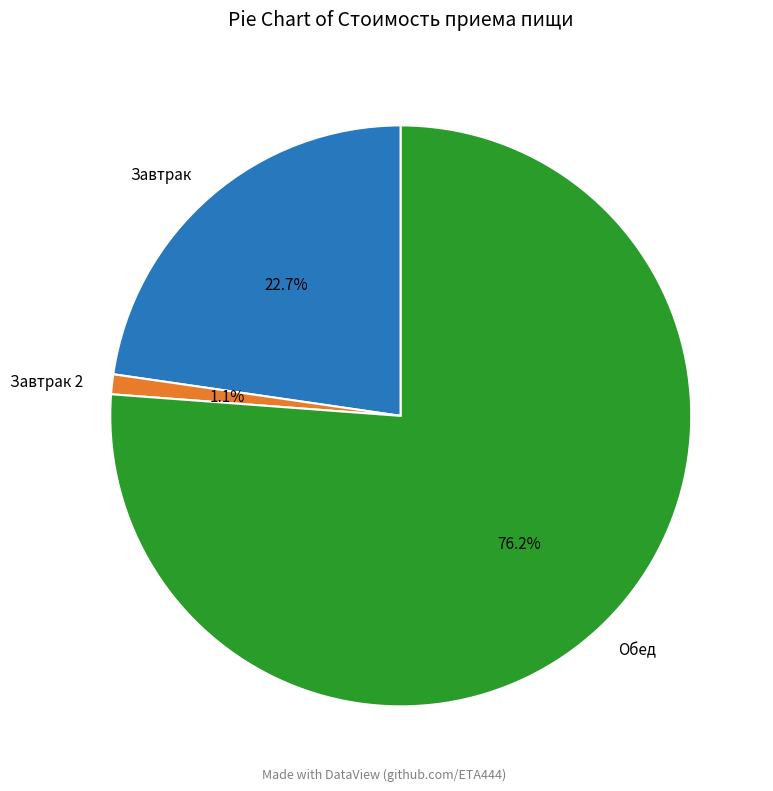

Rank the categories by value from highest to lowest.

Обед, Завтрак, Завтрак 2